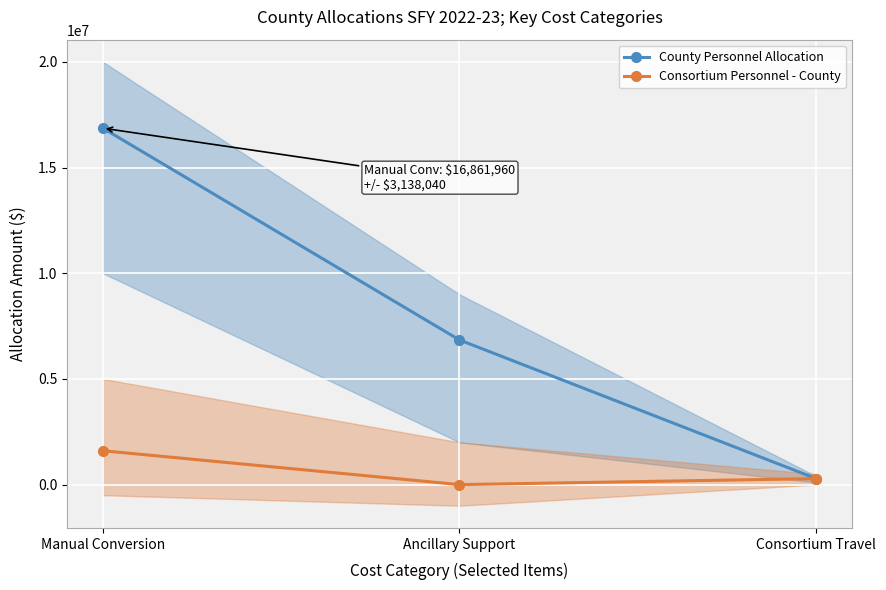

Reading left to right, list all the values displayed in this chart.

County Personnel Allocation: 16861960	6843277	284000
Consortium Personnel - County: 1602960	0	284000